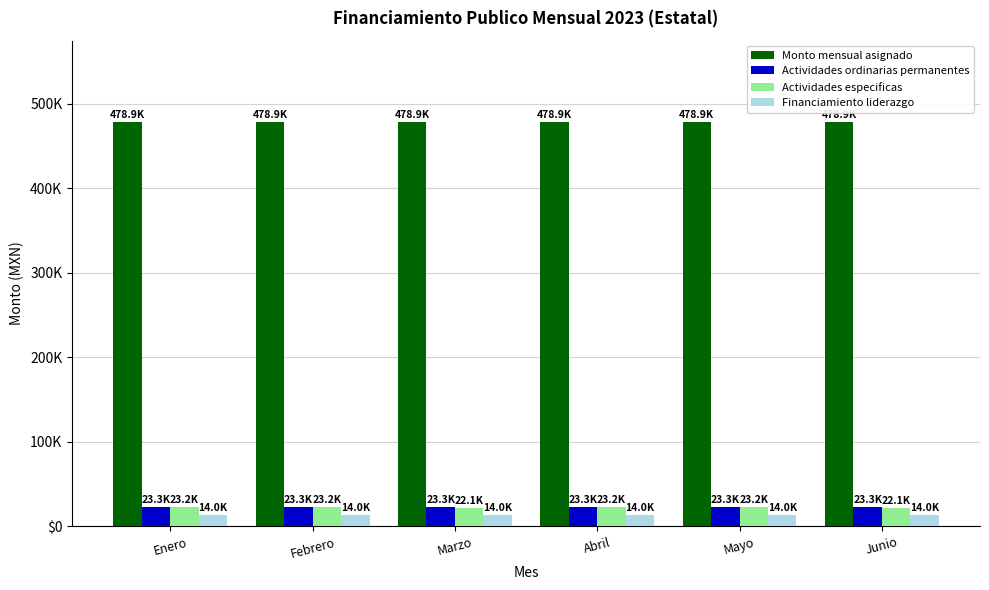

What is the label of the 4th bar from the right?

Marzo